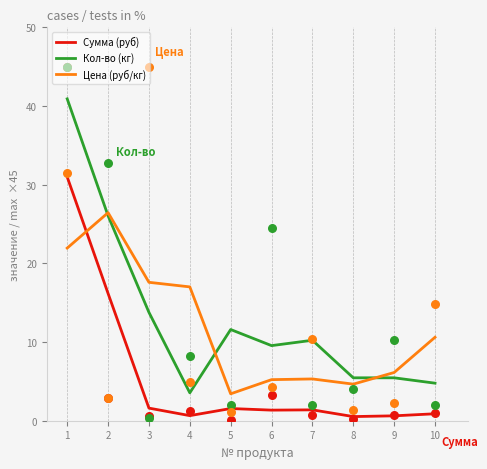

At how many categories does at least one series exceed 10?

7